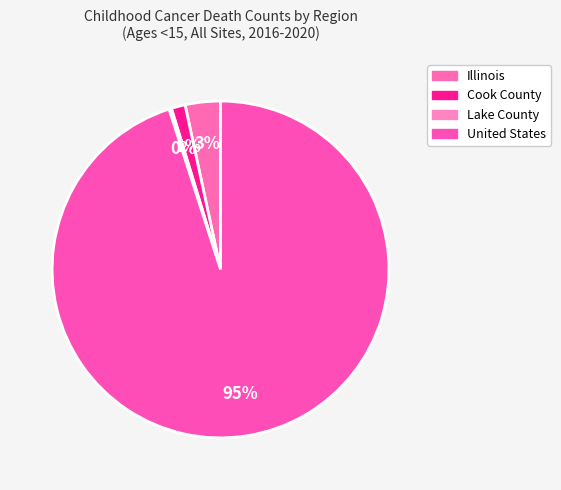

To the nearest percent, what portion does Illinois represent?

3%